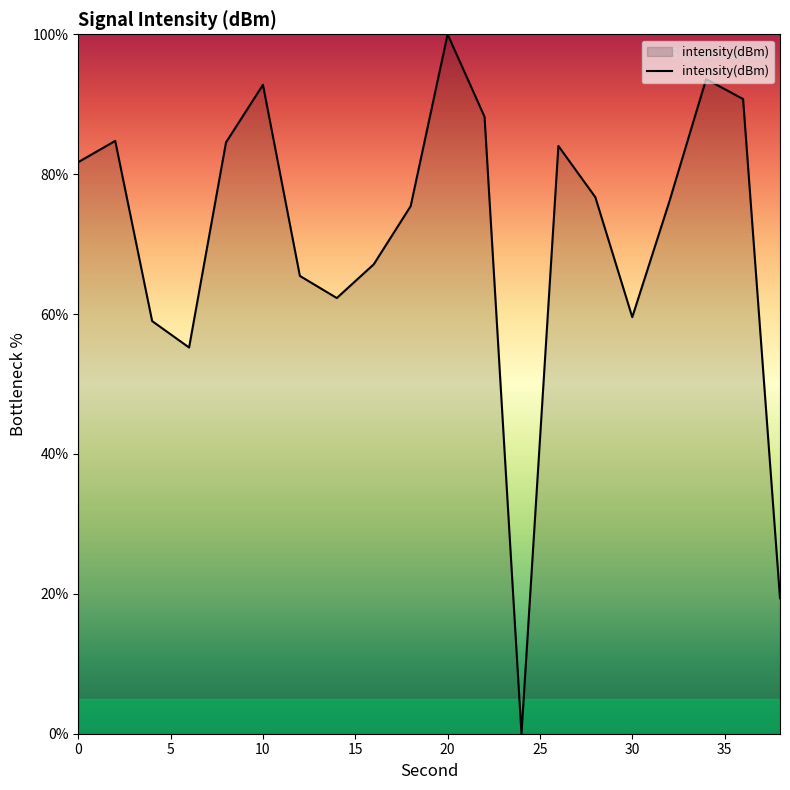

What is the maximum value shown in the chart?

100.0